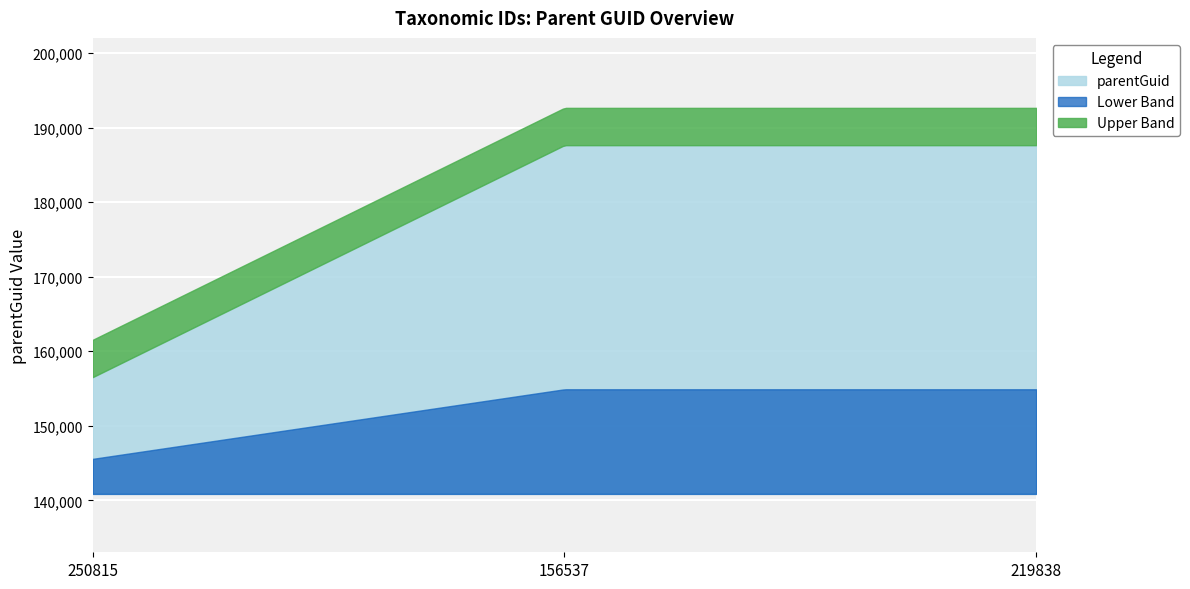

The chart shows a value of 261964 at 250815. True or false?

False